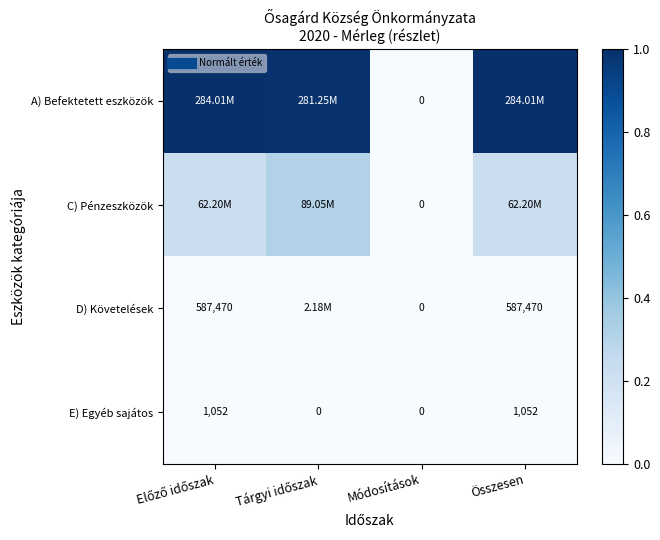

How many series are shown in this chart?

4